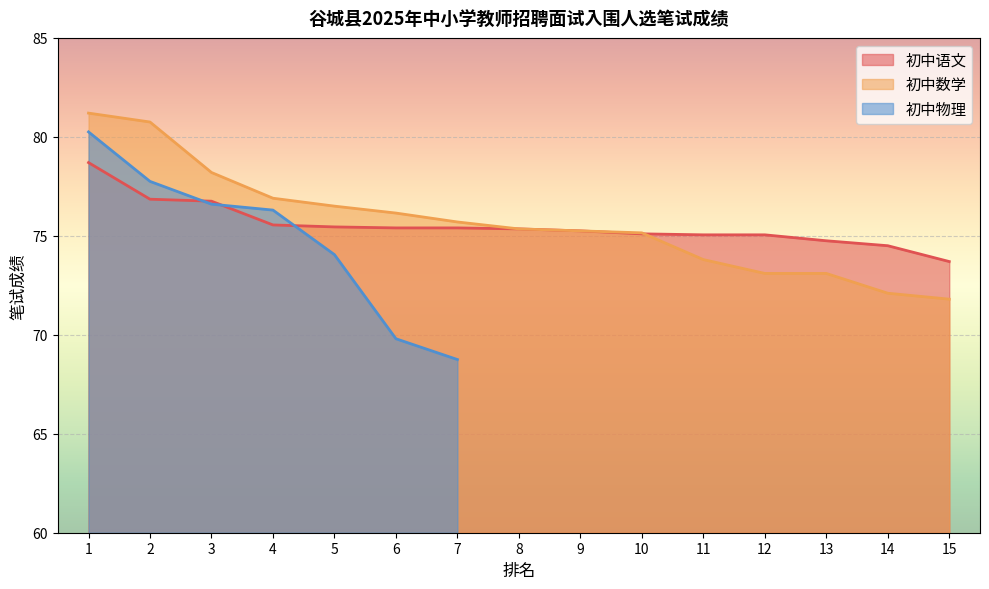

At which category is the sum across all series the highest?

1